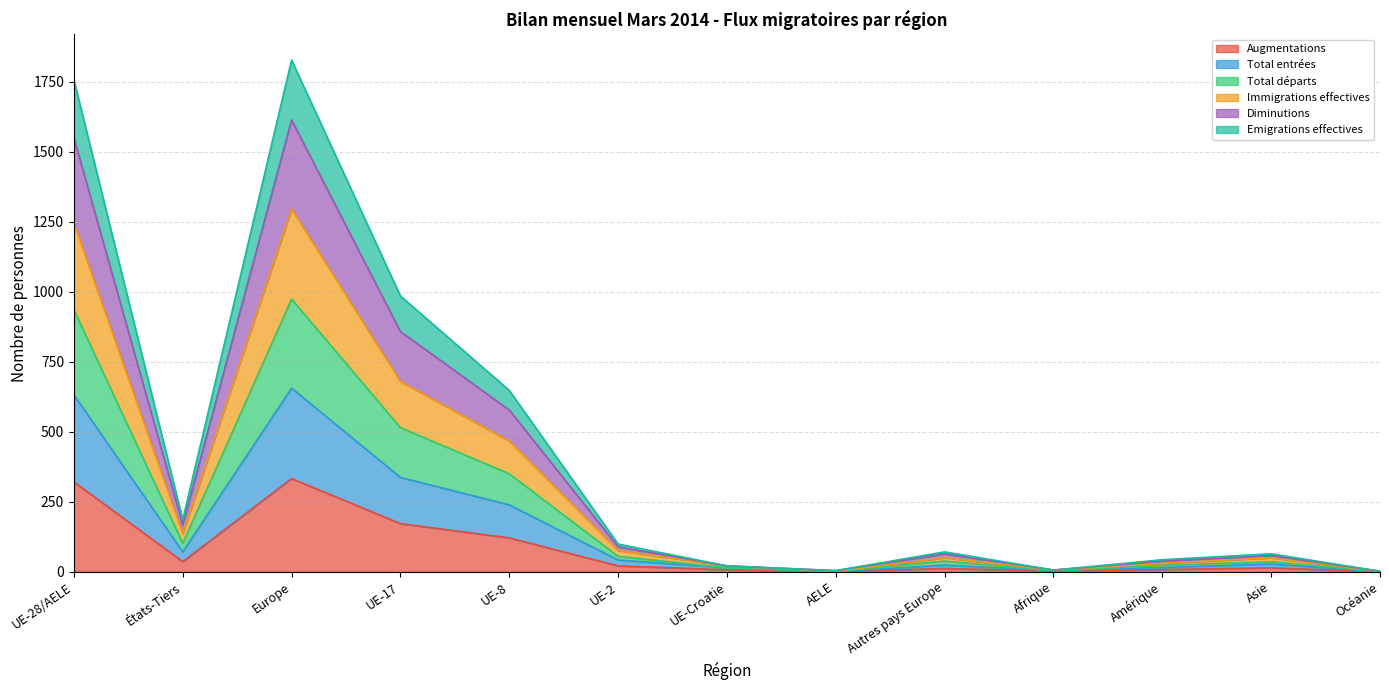

At which label is Augmentations closest to 166?

UE-17